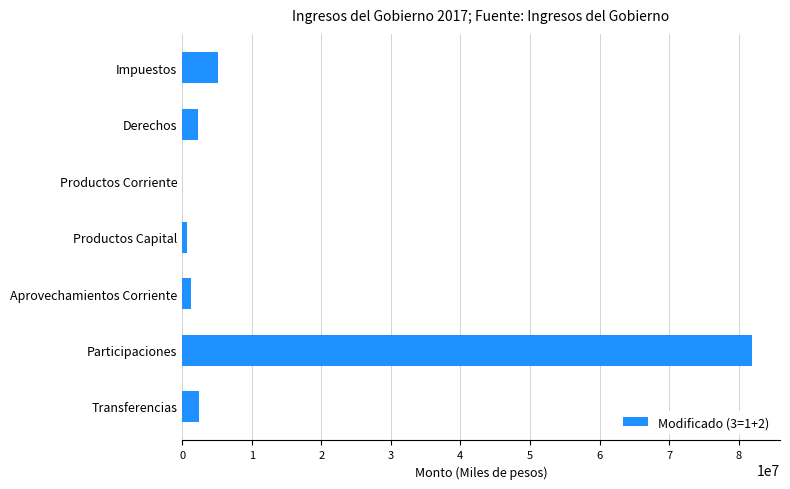

What is the change in value from Participaciones to Transferencias?

-79463311.5